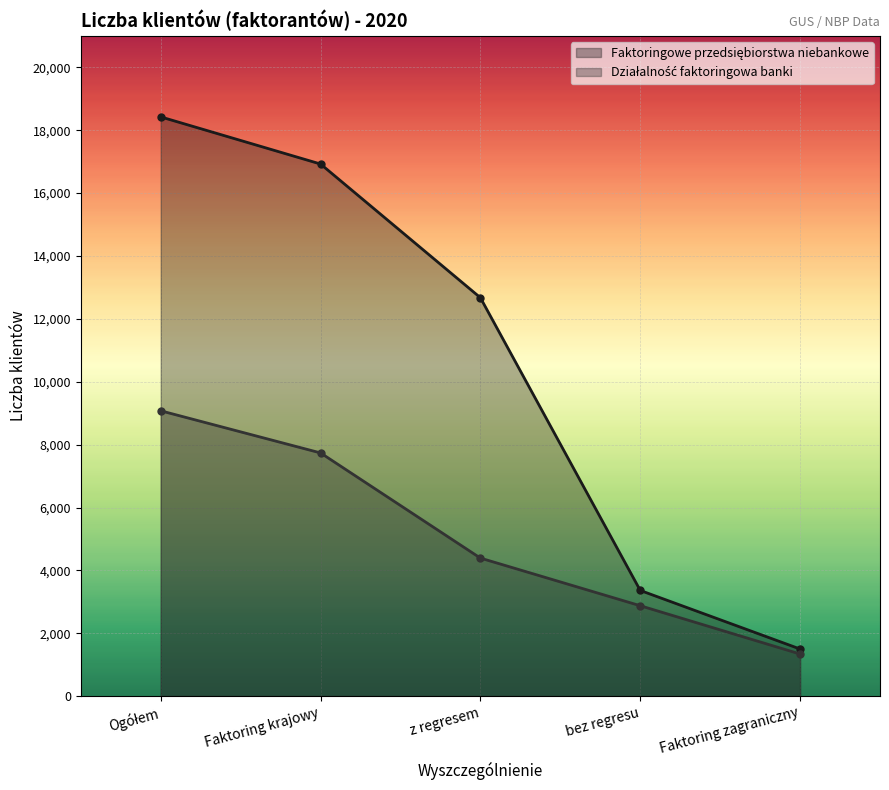

Reading right to left, extract all data points from this chart.

Faktoringowe przedsiębiorstwa niebankowe: Faktoring zagraniczny=1499	bez regresu=3362	z regresem=12673	Faktoring krajowy=16925	Ogółem=18424
Działalność faktoringowa banki: Faktoring zagraniczny=1340	bez regresu=2876	z regresem=4391	Faktoring krajowy=7736	Ogółem=9076